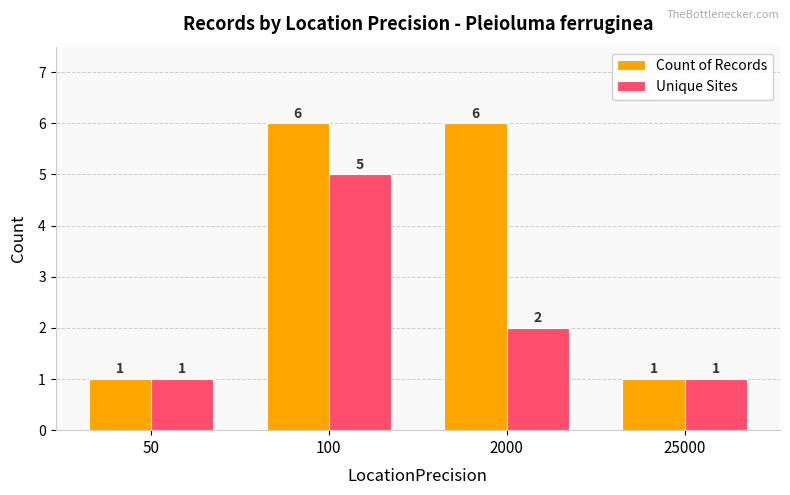

Rank the series by their average value, from lowest to highest.

Unique Sites, Count of Records